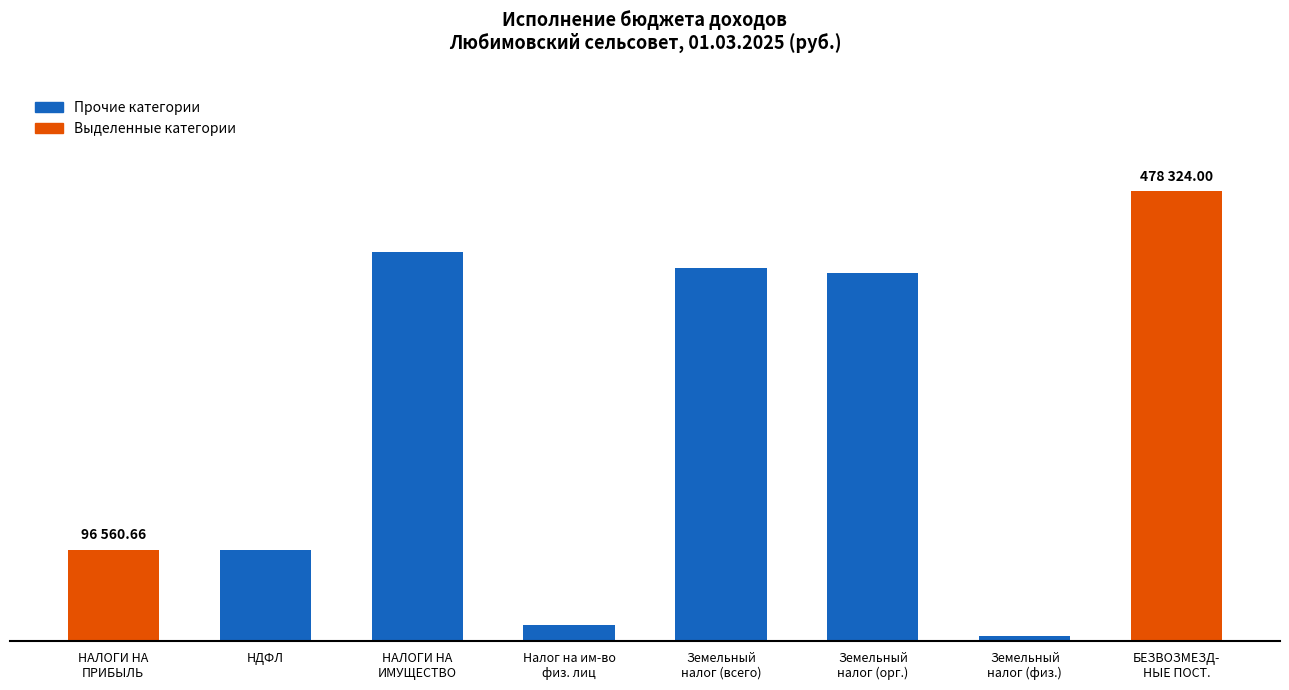

The value at БЕЗВОЗМЕЗД-
НЫЕ ПОСТ. is 478324.0. True or false?

True